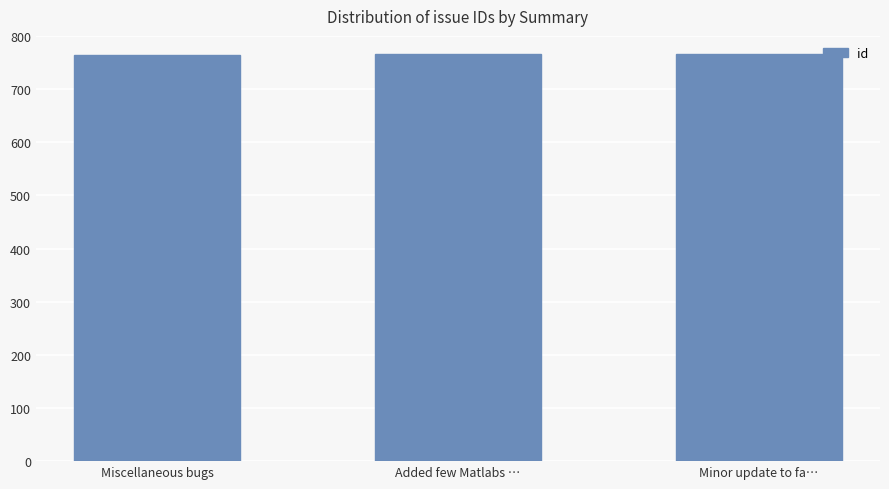

How many data points are less than 765?

1